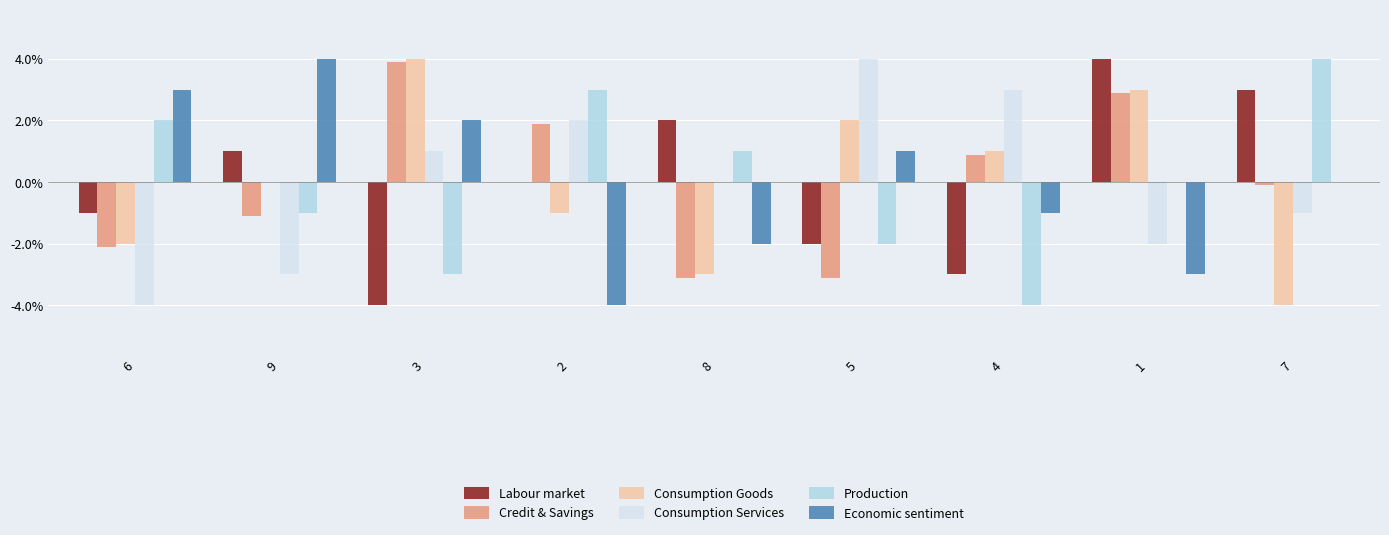

The value of Labour market at 5 is -3.0. True or false?

False